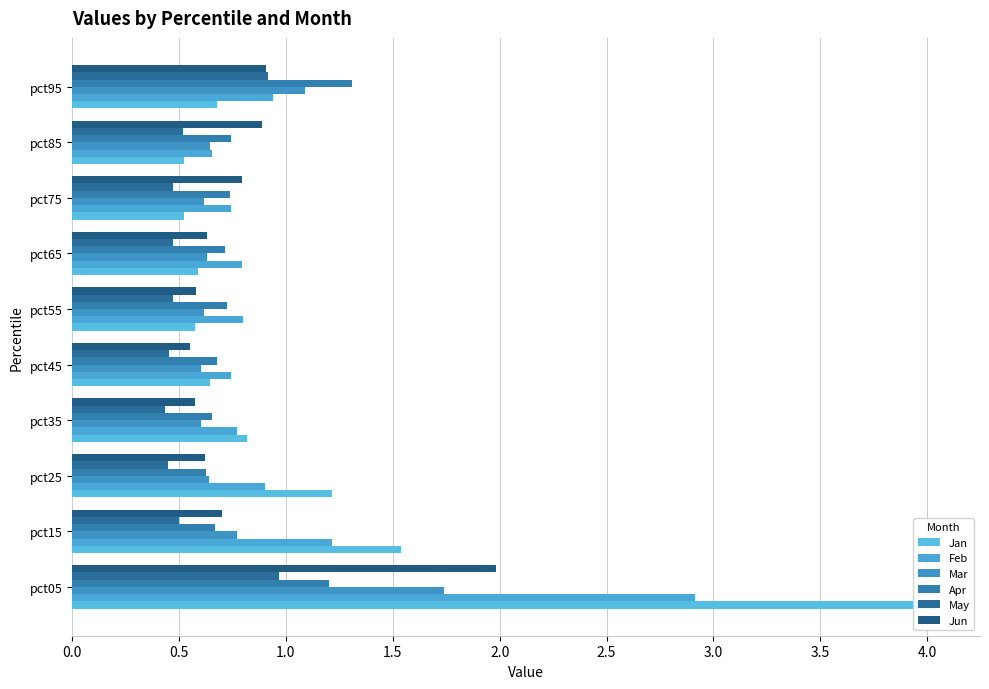

Count the number of categories in the chart.

10